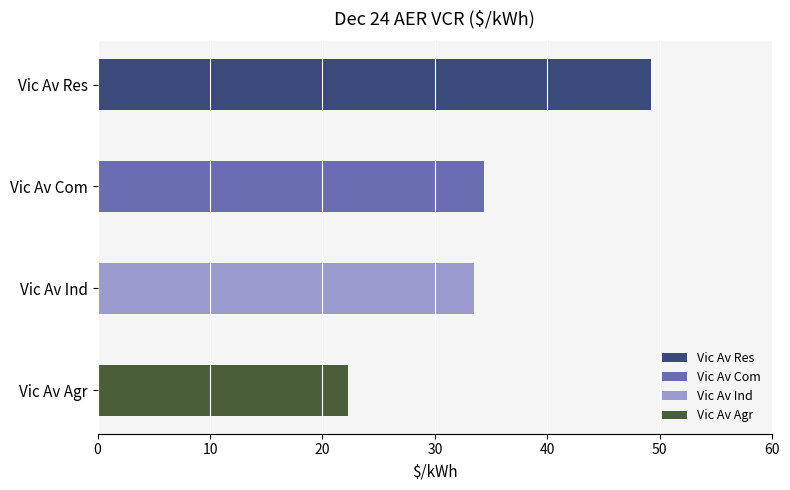

Where is the data nearest to the value 35?

Vic Av Com